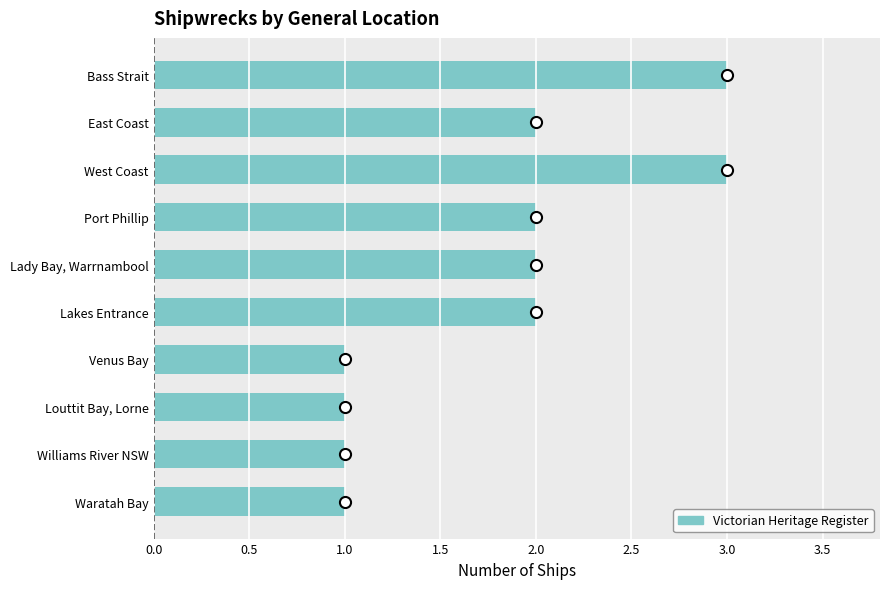

What is the difference between the second highest and minimum values?

2